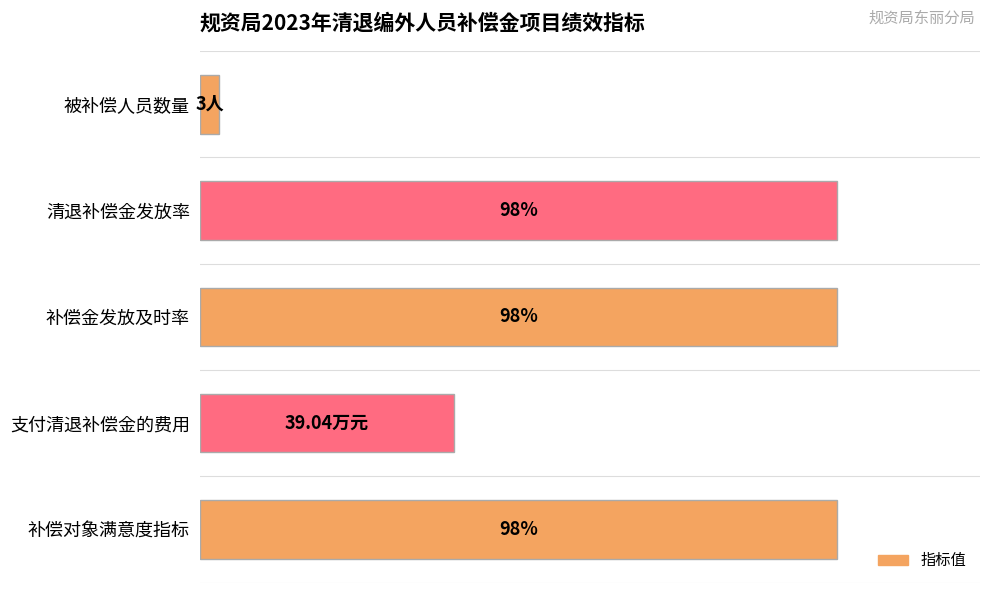

Between 被补偿人员数量 and 清退补偿金发放率, which is larger?

清退补偿金发放率